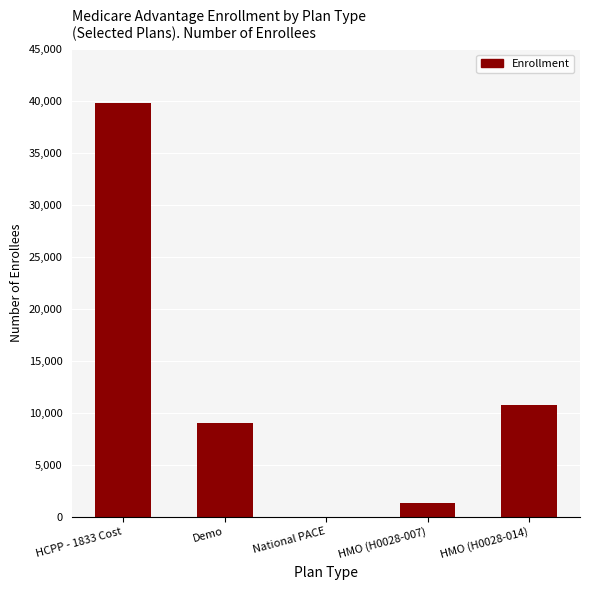

The value at HMO (H0028-014) is 10765. True or false?

True